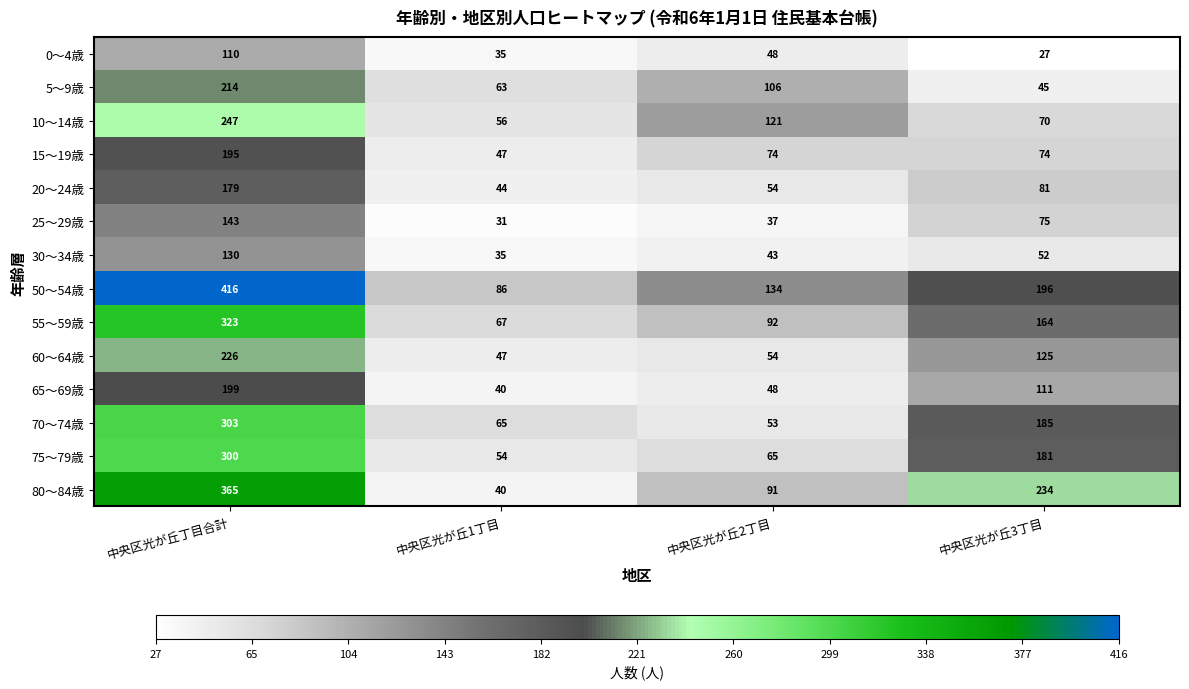

What is the total value across all series at 中央区光が丘1丁目?

710